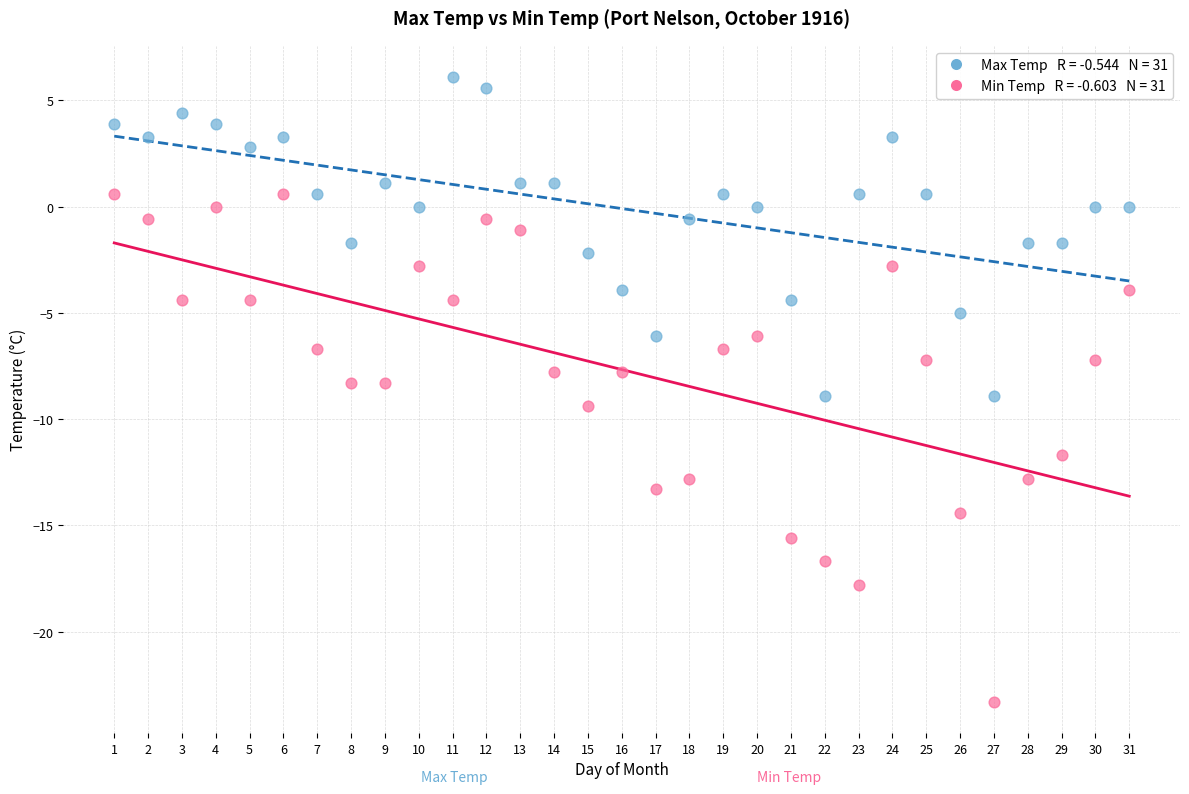

Across all data points, what is the range of X values (max minus min)?

30.0